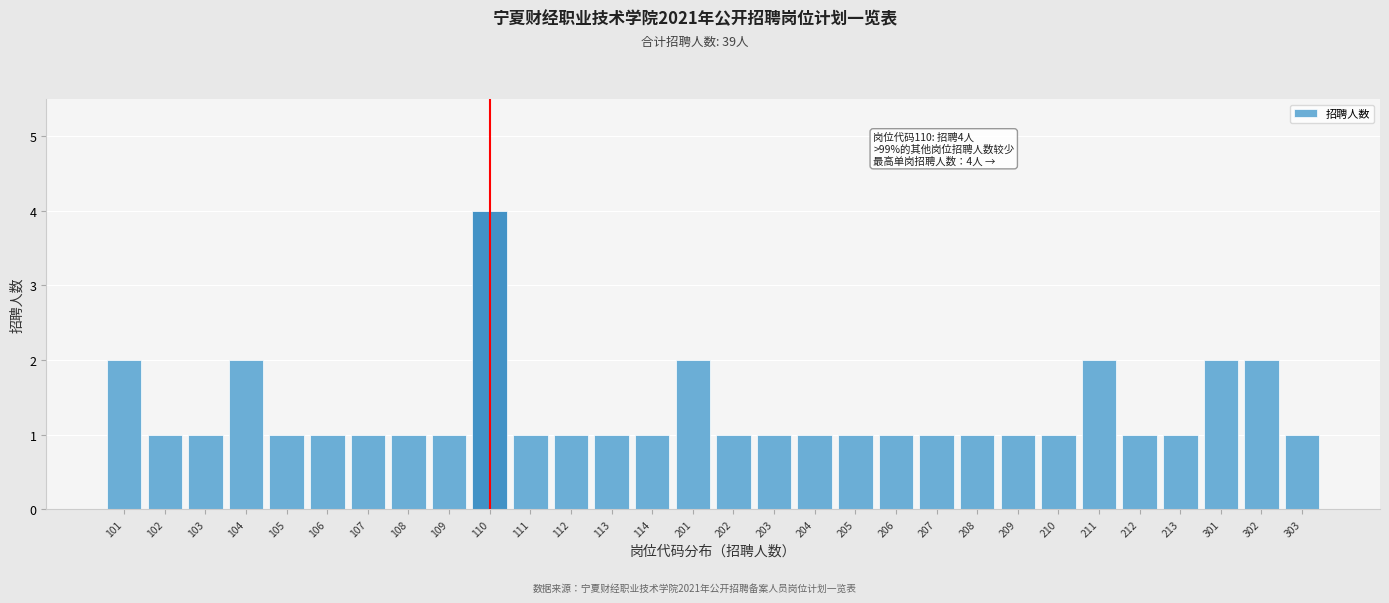

Reading left to right, what are all the values shown in this chart?

2	1	1	2	1	1	1	1	1	4	1	1	1	1	2	1	1	1	1	1	1	1	1	1	2	1	1	2	2	1